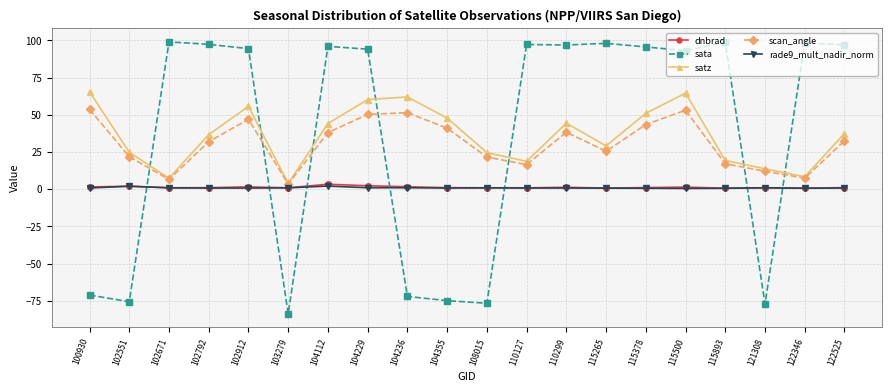

What is the difference between the maximum and second lowest values in the satz series?

58.1